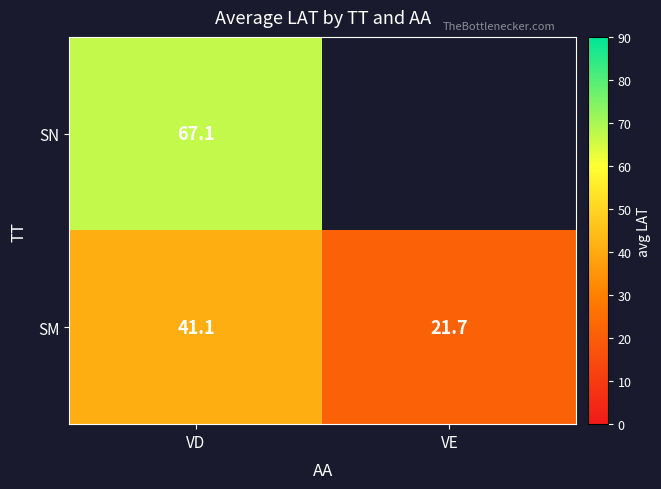

What is the sum of all SM values?

62.8